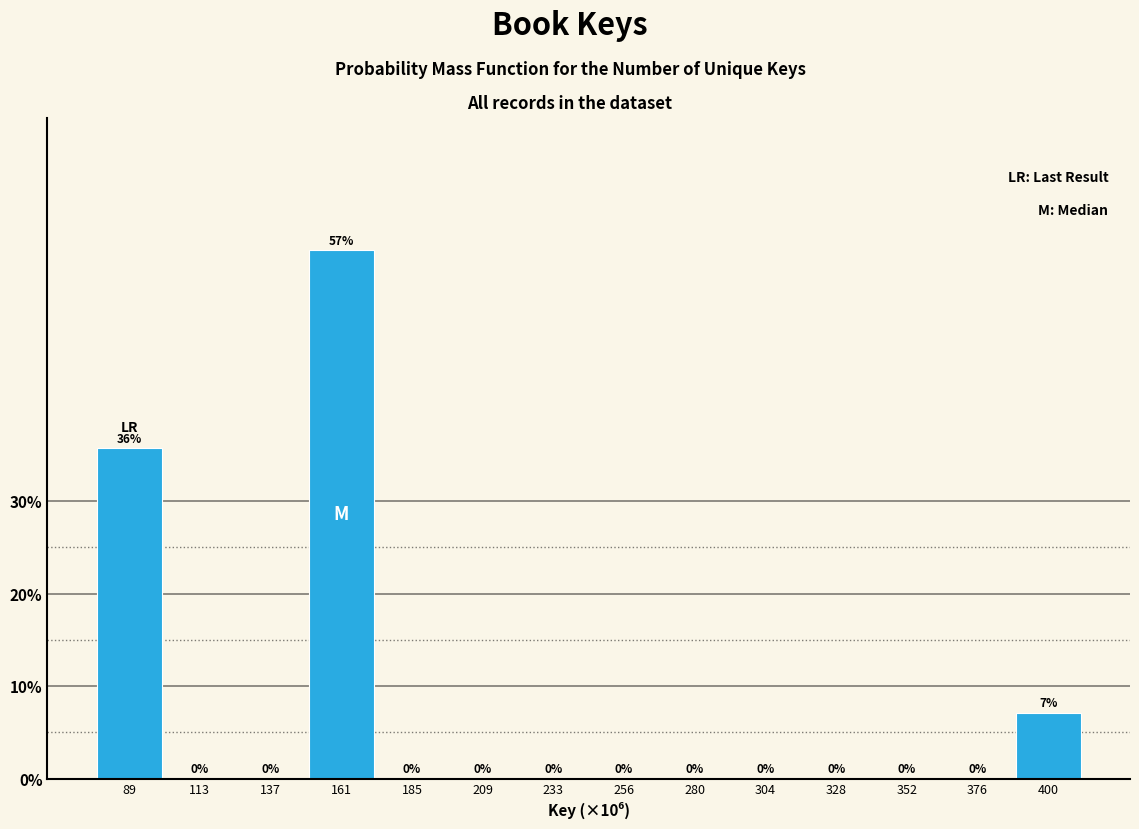

True or false: the data shows 0.0 at 209.

True